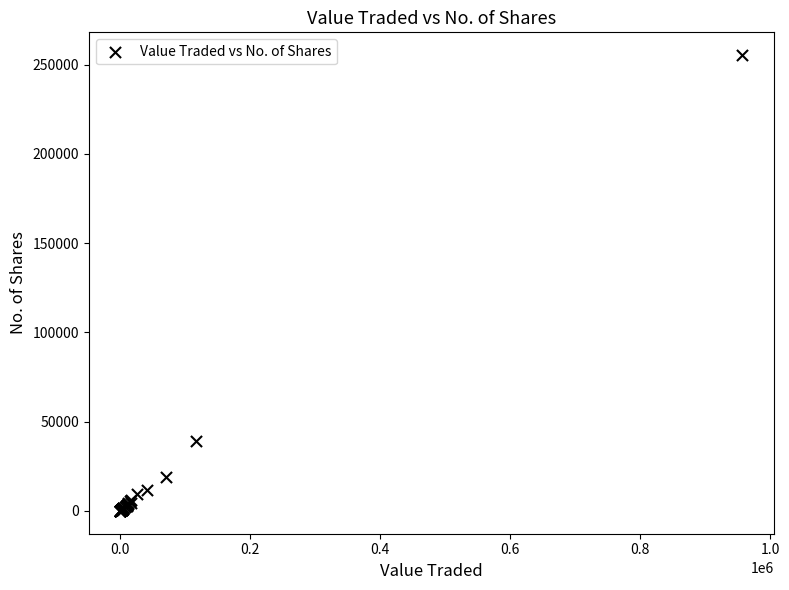

What Y value in the scatter plot is closest to 127674?

39054